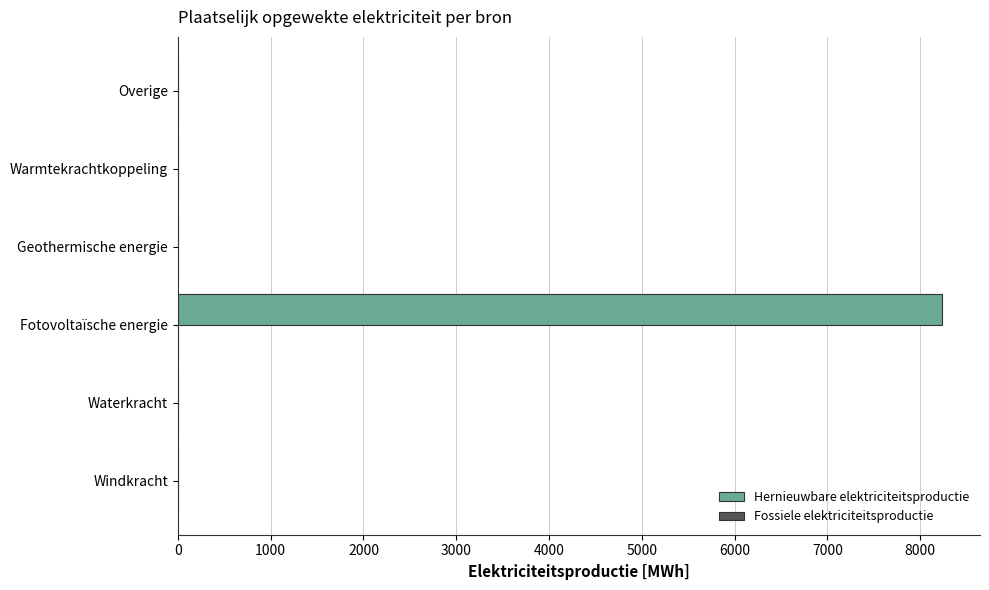

What is the change in value from Windkracht to Fotovoltaïsche energie?

+8231.7